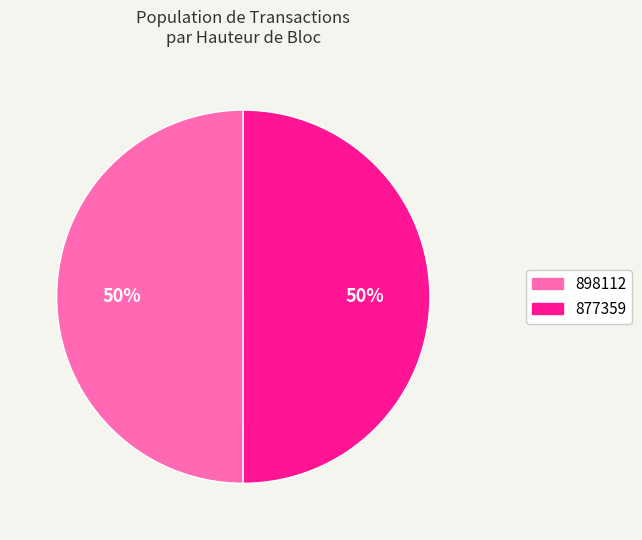

To the nearest percent, what is the combined percentage of 877359 and 898112?

100%